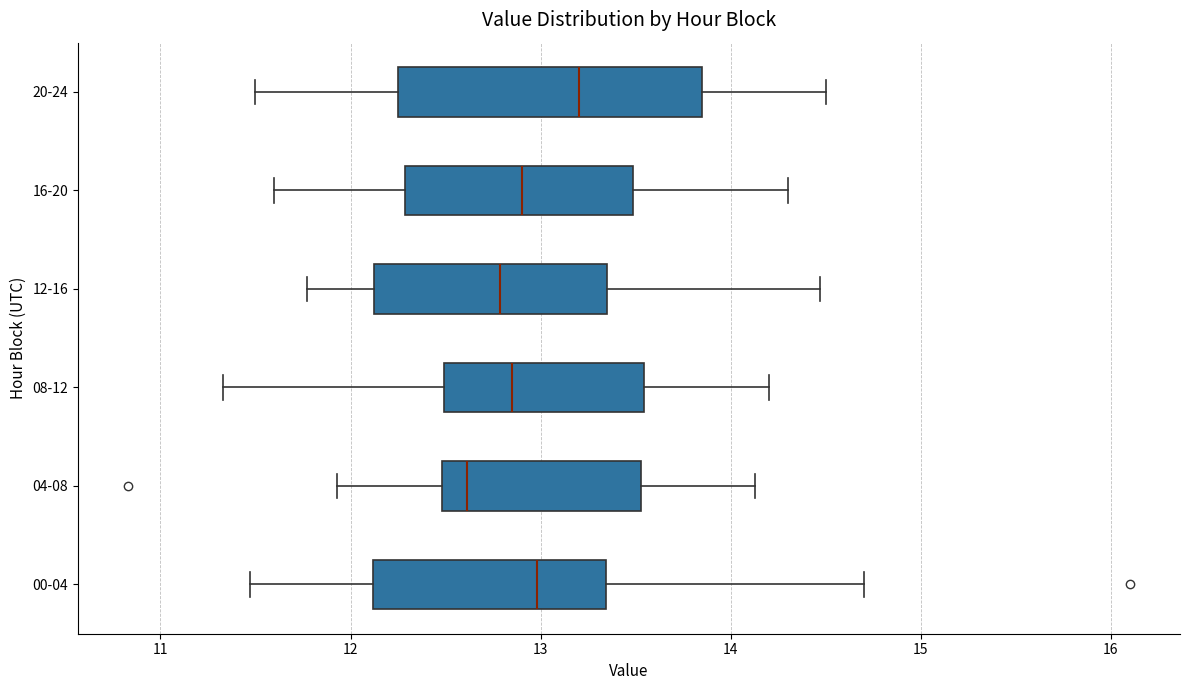

Where does the right whisker of the box for 00-04 end on the x-axis? The values are not printed on the chart, so give them approximately, as read against the axis.

14.7